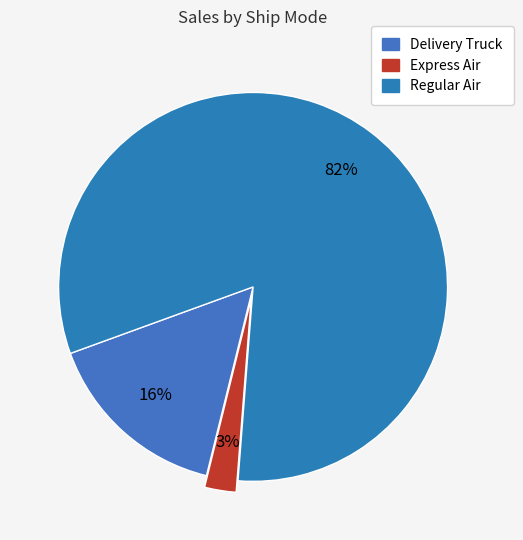

What is the total percentage of Express Air and Delivery Truck?

18.2%